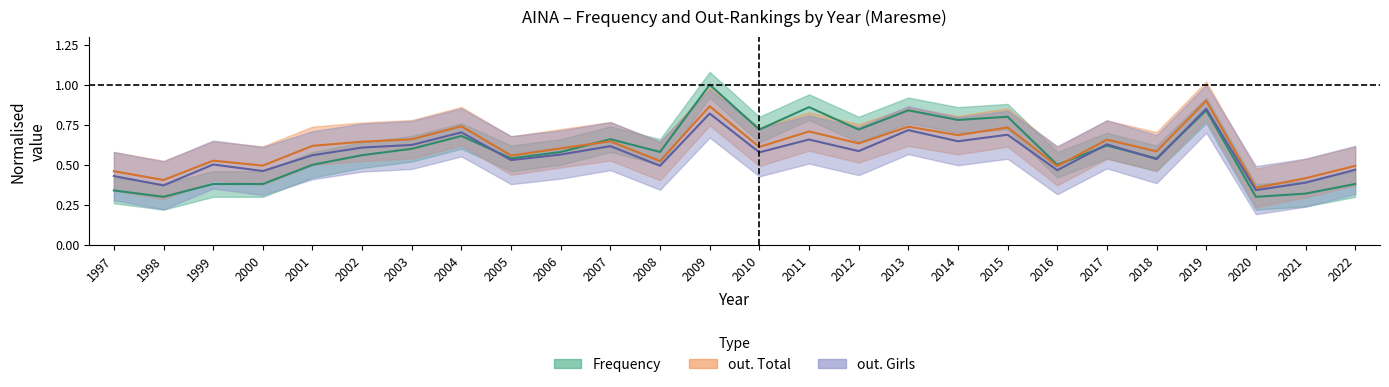

Reading left to right, what are all the values shown in this chart?

Frequency: 0.3	0.3	0.4	0.4	0.5	0.6	0.6	0.7	0.5	0.6	0.7	0.6	1.0	0.7	0.9	0.7	0.8	0.8	0.8	0.5	0.6	0.5	0.8	0.3	0.3	0.4
out. Total: 0.5	0.4	0.5	0.5	0.6	0.6	0.7	0.7	0.6	0.6	0.6	0.5	0.9	0.6	0.7	0.6	0.7	0.7	0.7	0.5	0.7	0.6	0.9	0.4	0.4	0.5
out. Girls: 0.4	0.4	0.5	0.5	0.6	0.6	0.6	0.7	0.5	0.6	0.6	0.5	0.8	0.6	0.7	0.6	0.7	0.6	0.7	0.5	0.6	0.5	0.8	0.3	0.4	0.5